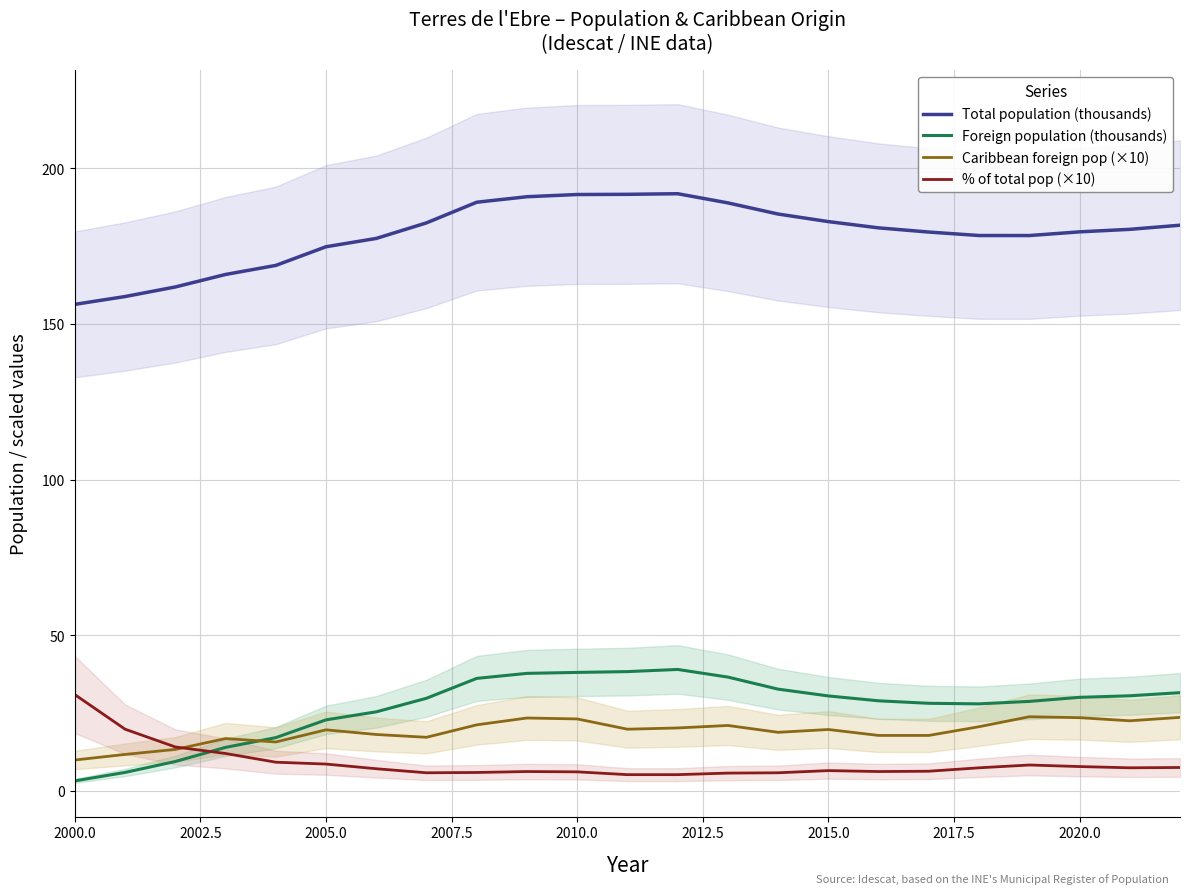

True or false: Caribbean foreign pop (×10) and Total population (thousands) intersect in this chart.

False